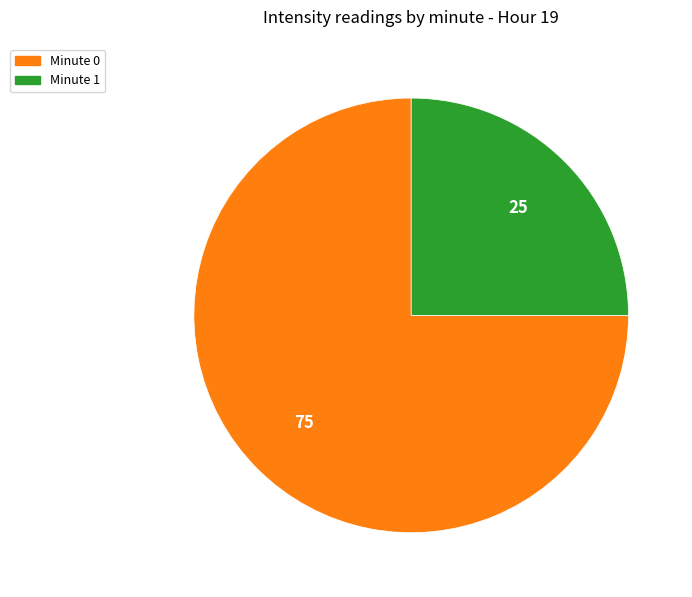

Does any single category account for the majority?

Yes